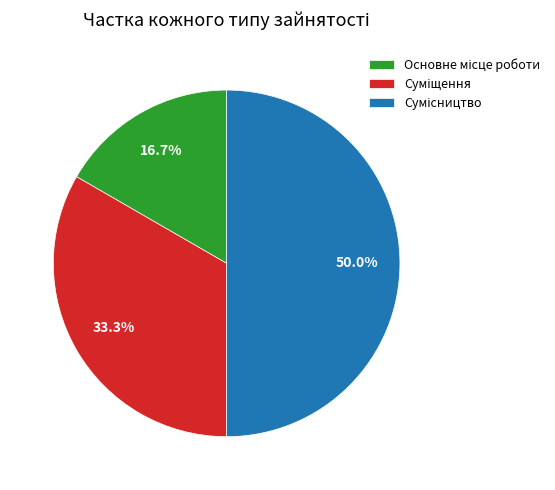

How many slices are in this pie chart?

3